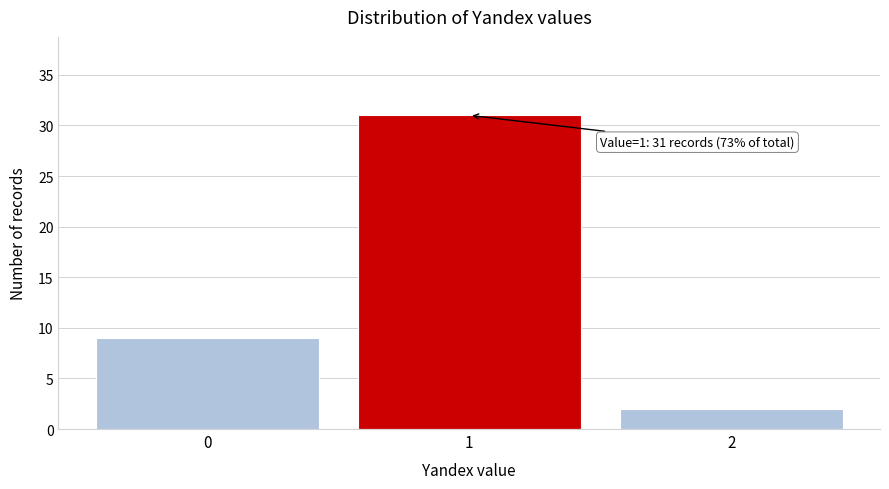

Which range on the x-axis has the tallest bar?

0.5 to 1.5